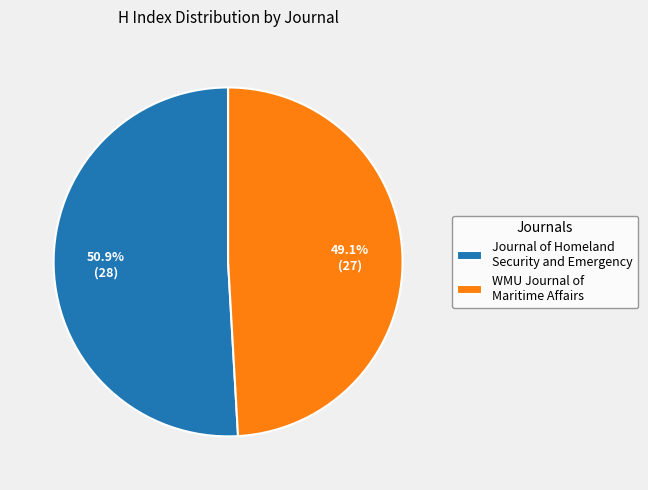

Which slice is the largest?

Journal of Homeland Security and Emergency